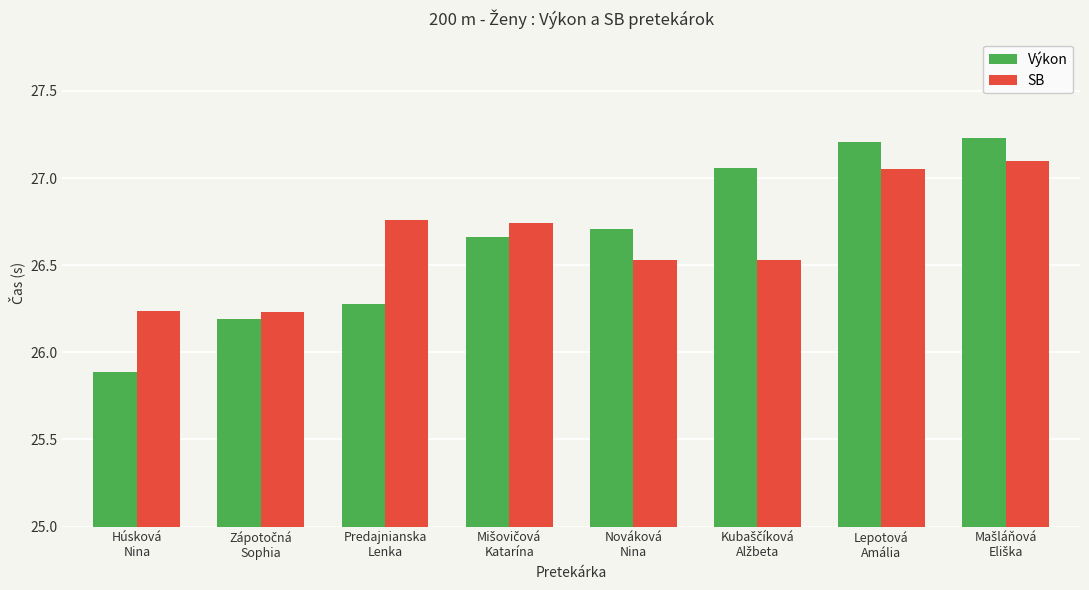

What is the minimum value shown in the chart?

25.9